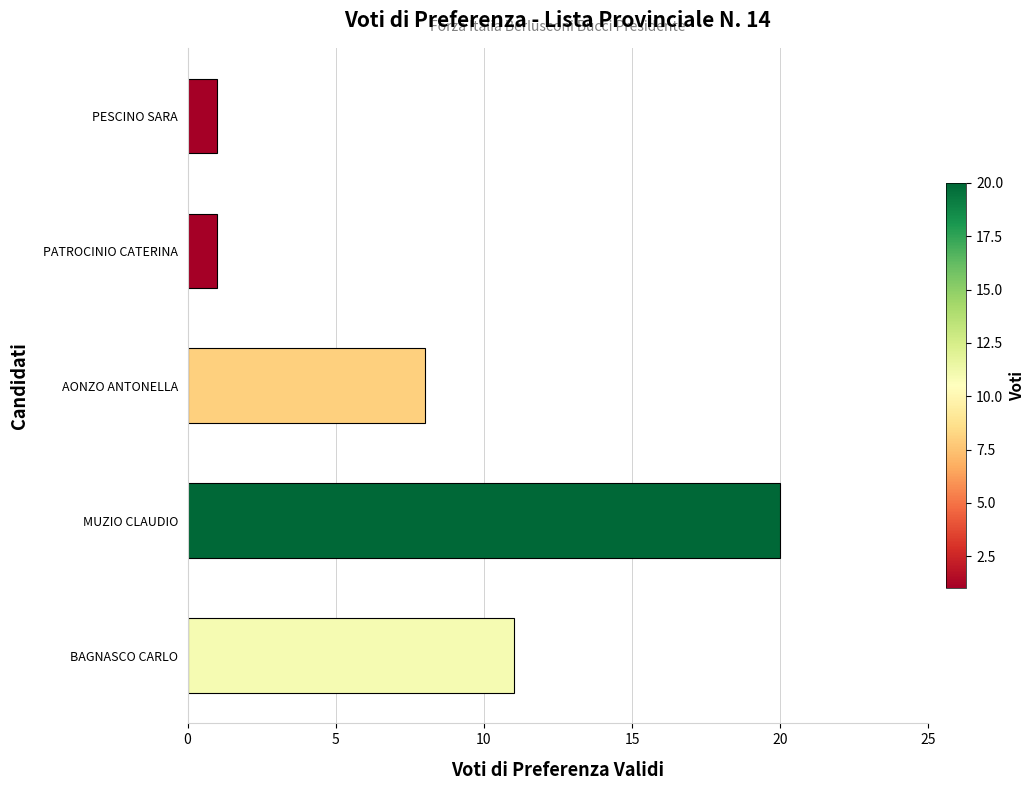

What is the maximum value shown in the chart?

20